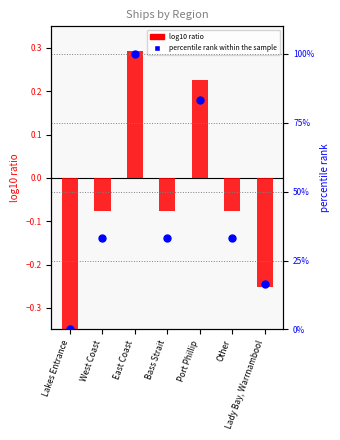

Which series reaches the minimum Y coordinate?

log10 ratio